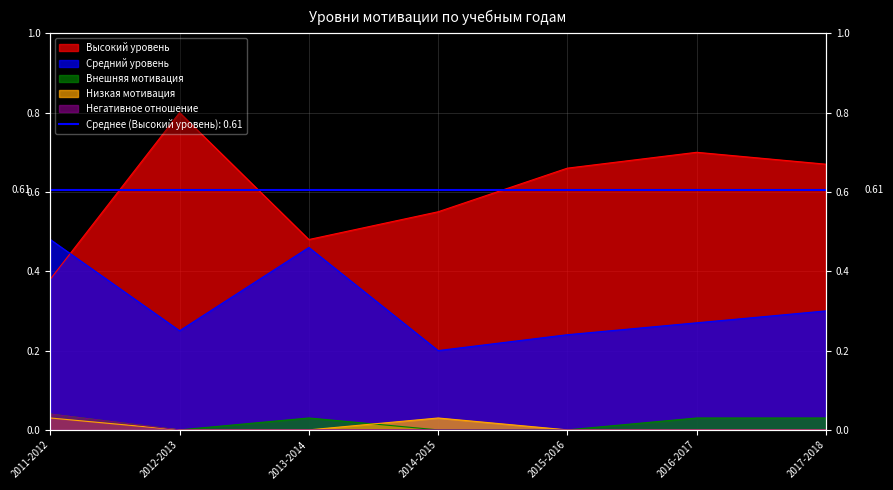

What are all the series names shown in the legend?

Высокий уровень, Средний уровень, Внешняя мотивация, Низкая мотивация, Негативное отношение